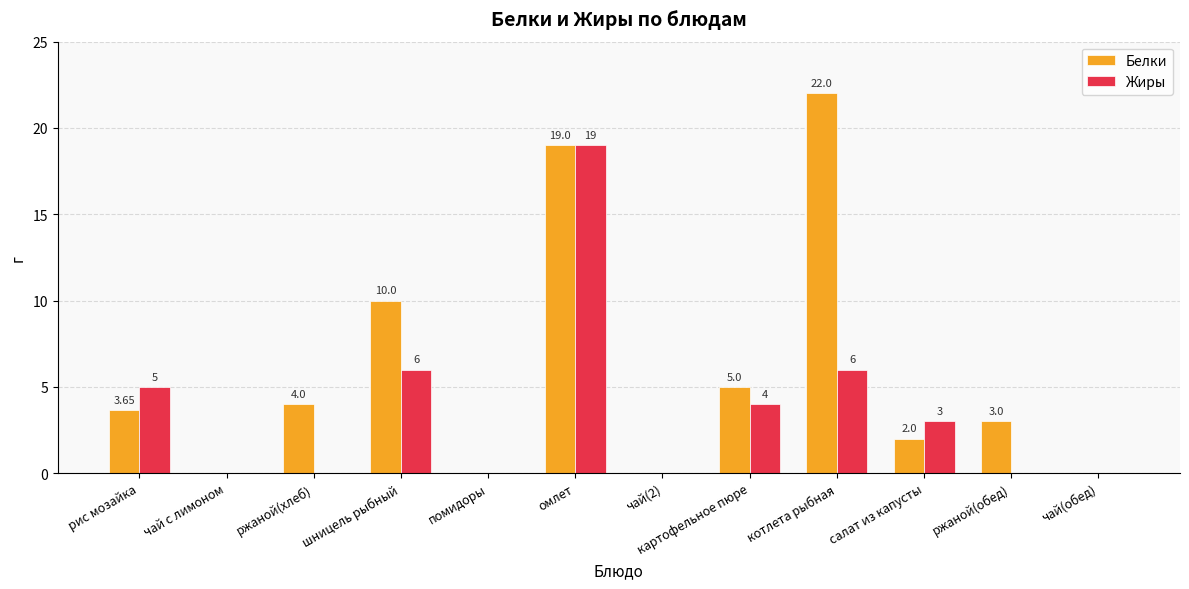

Is it true that Белки equals 3.0 at ржаной(обед)?

True